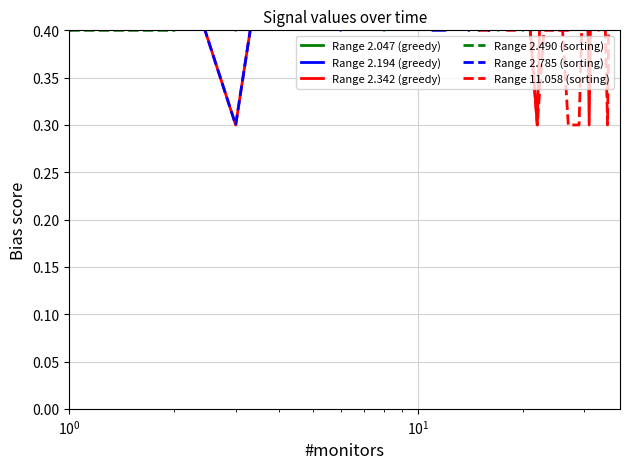

List the series in order of their peak value, highest first.

Range 2.047 (greedy), Range 11.058 (sorting), Range 2.342 (greedy), Range 2.490 (sorting), Range 2.785 (sorting), Range 2.194 (greedy)